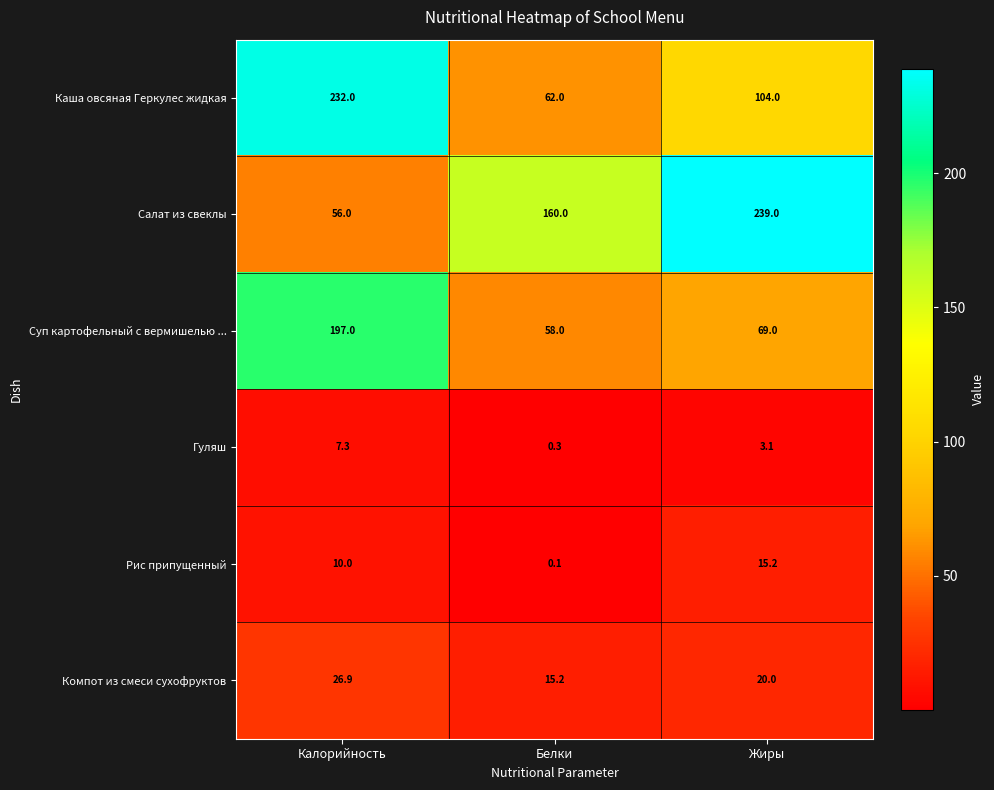

What is the maximum value shown in the chart?

239.0